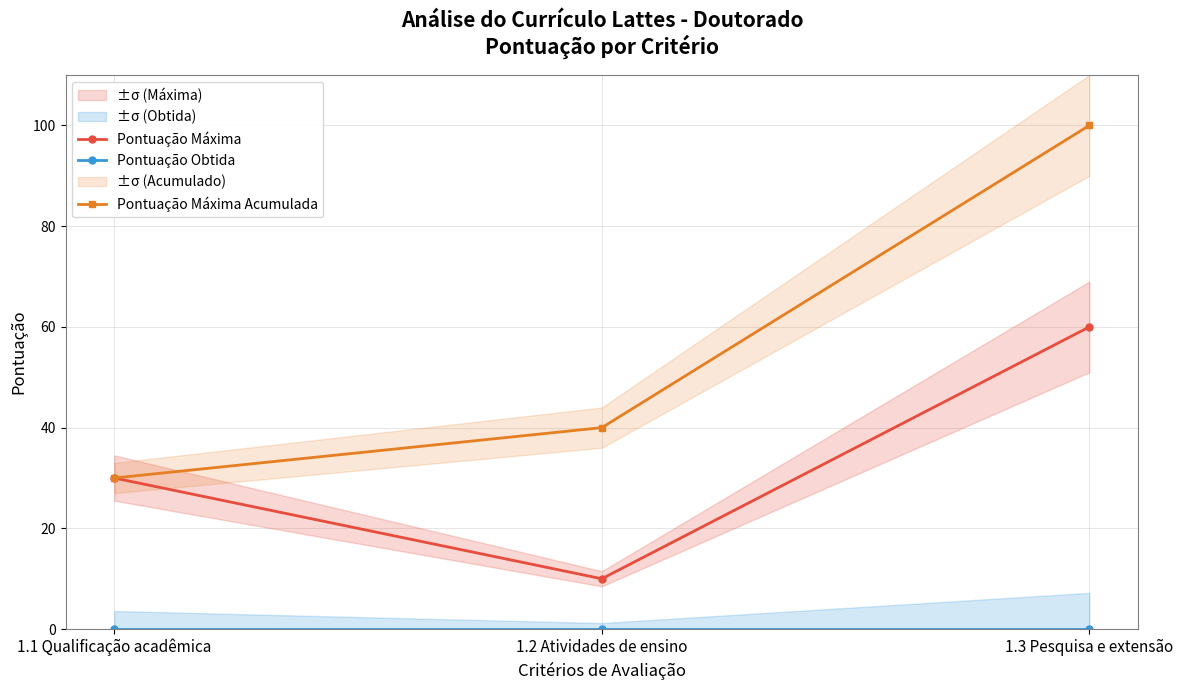

Read the Pontuação Máxima Acumulada value at 1.3 Pesquisa e extensão, to the nearest 5.

100